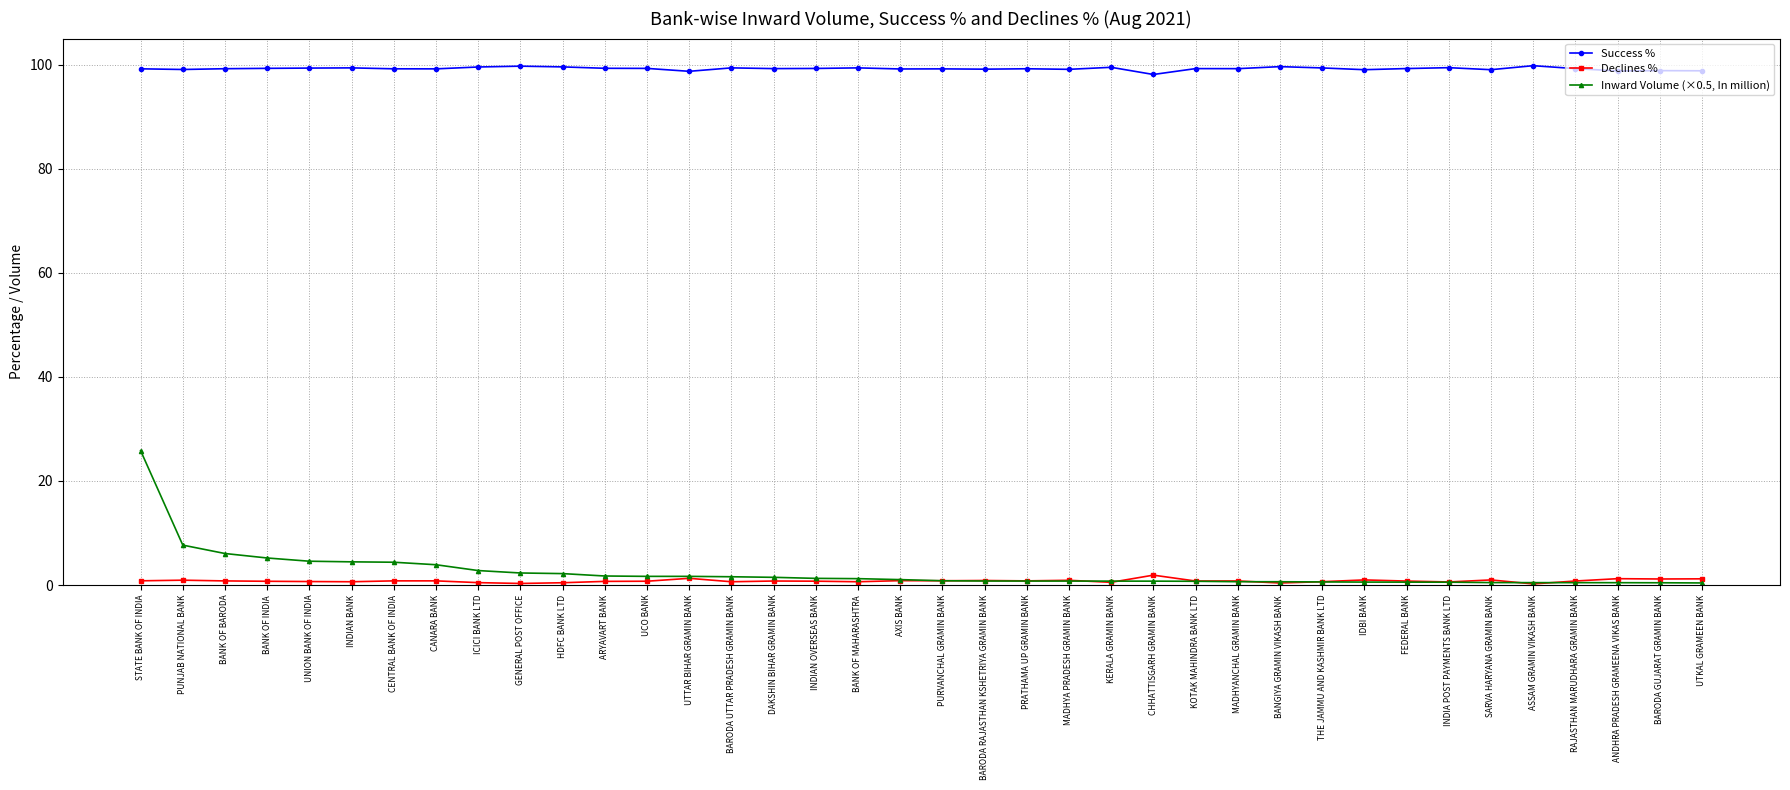

What is the label of the 24th point from the left?

KERALA GRAMIN BANK